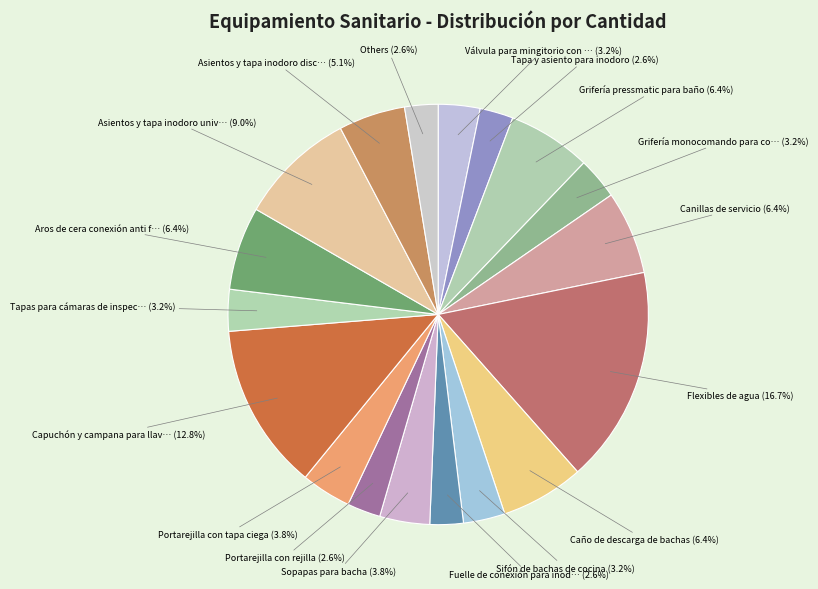

Count the number of slices in the pie.

18